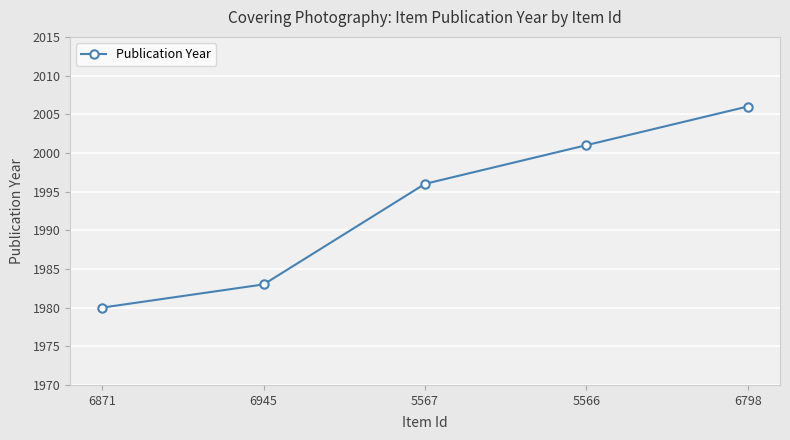

Is it true that the value at 5567 is 2713?

False